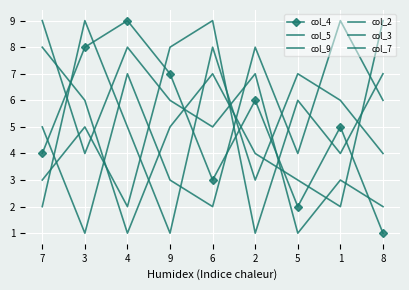

What is the label of the 9th point from the left?

8